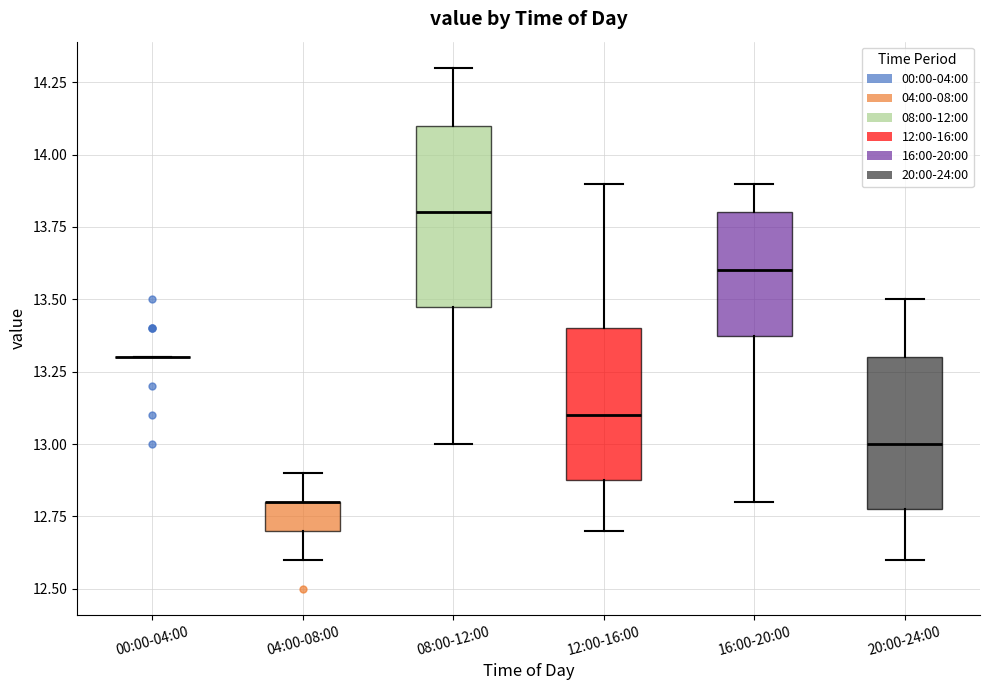

Reading left to right, read every box against the y-axis: the position of its median line, the range the box covers, and the ends of its whiskers. The values are not printed on the chart, so give them approximately, as read against the axis.

00:00-04:00: box collapsed to a line at 13.3, whiskers 13.3 to 13.3
04:00-08:00: median 12.8 (drawn on the box's upper edge), box 12.7 to 12.8, whiskers 12.6 to 12.9
08:00-12:00: median 13.8, box 13.5 to 14.1, whiskers 13.0 to 14.3
12:00-16:00: median 13.1, box 12.9 to 13.4, whiskers 12.7 to 13.9
16:00-20:00: median 13.6, box 13.4 to 13.8, whiskers 12.8 to 13.9
20:00-24:00: median 13.0, box 12.8 to 13.3, whiskers 12.6 to 13.5